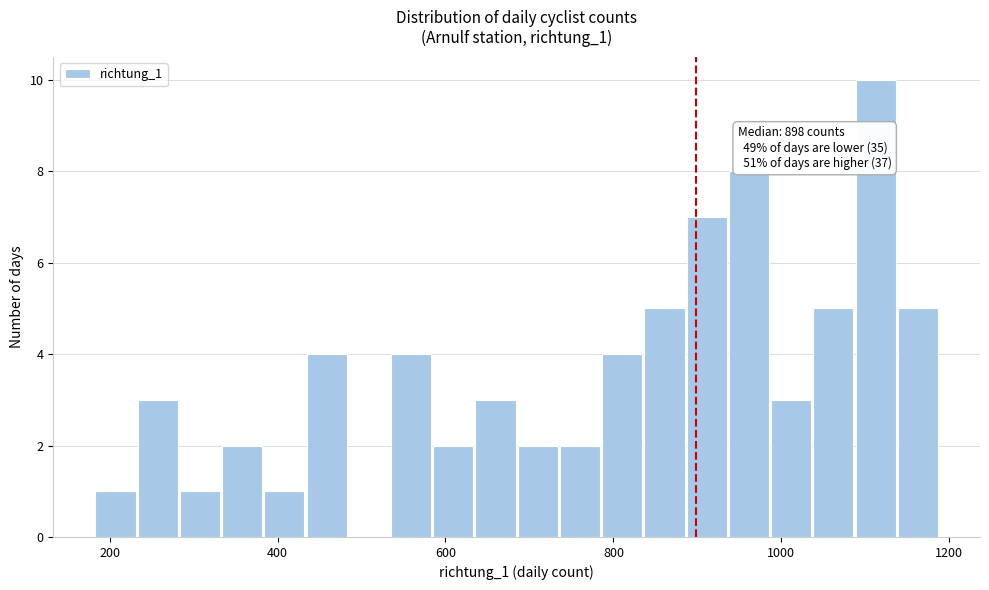

Around what value on the x-axis is the tallest bar? Give the approximate position of its centre, as read against the axis.

1120